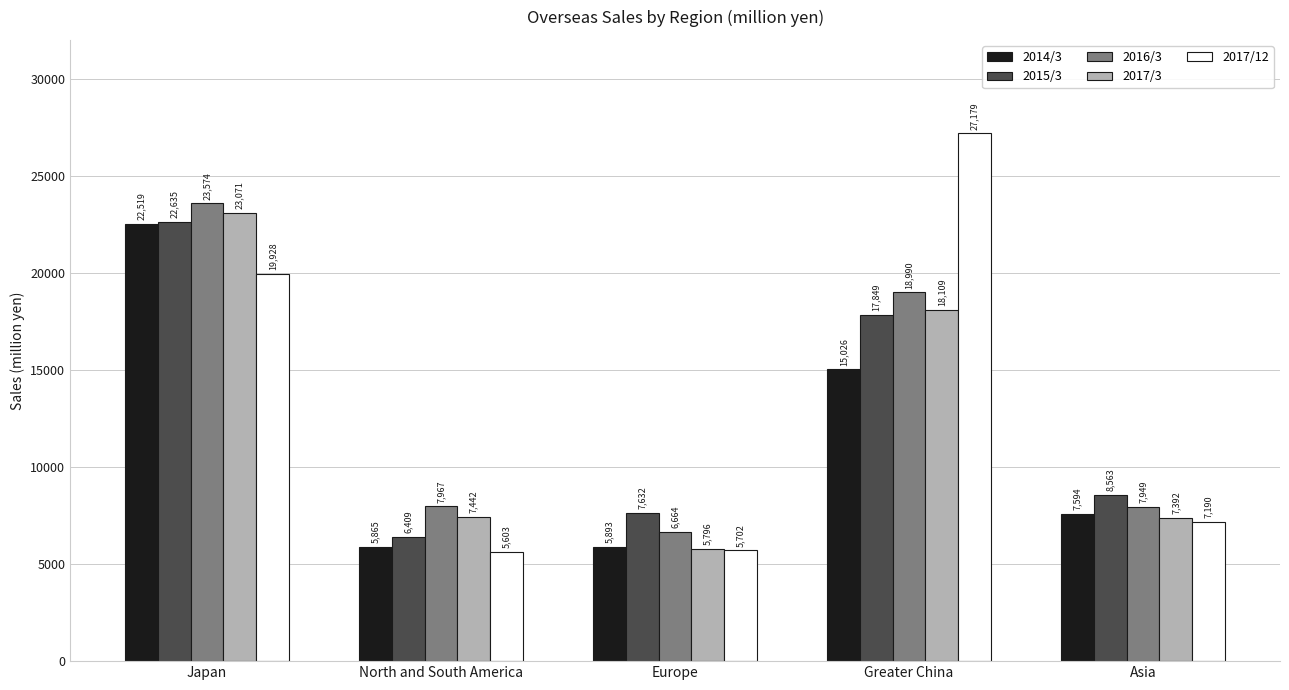

Rank the series by their maximum value, from lowest to highest.

2014/3, 2015/3, 2017/3, 2016/3, 2017/12